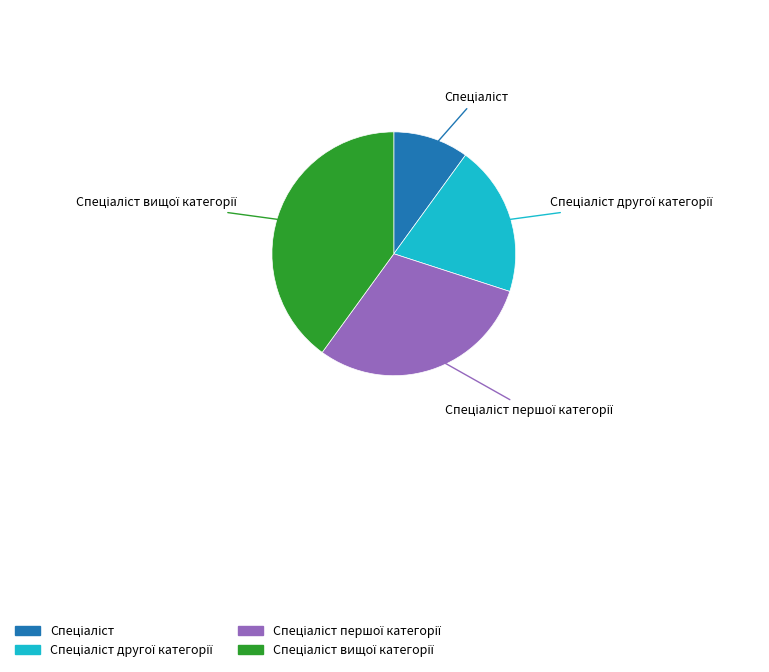

Is there any slice that represents more than half of the pie?

No